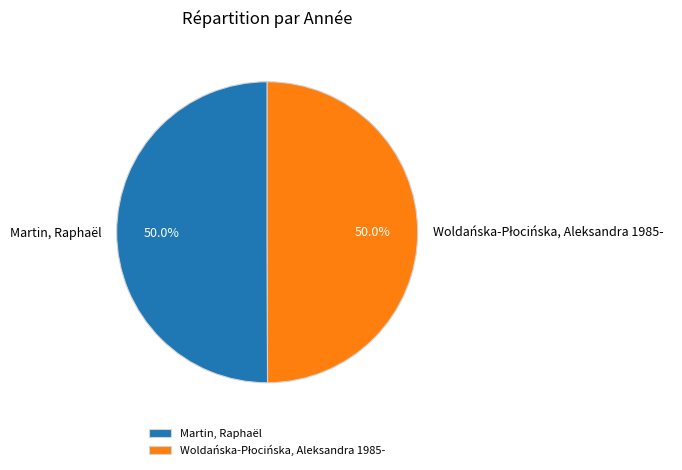

What percentage is NOT represented by Martin, Raphaël?

50.0%